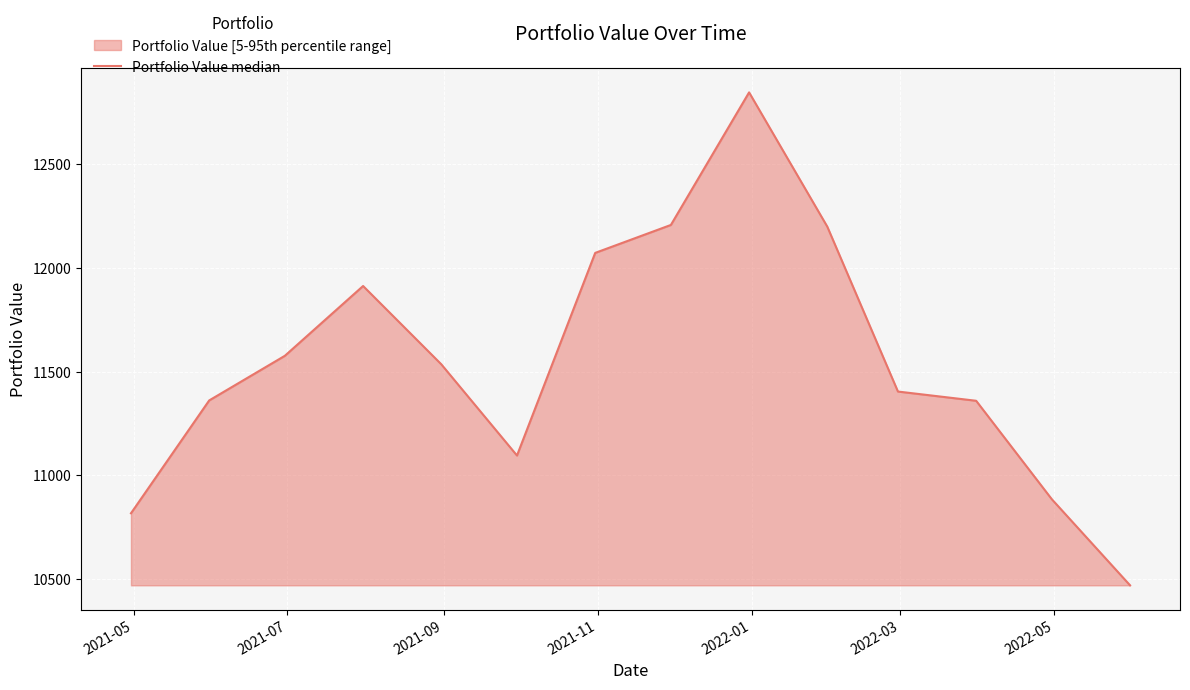

What is the minimum value shown in the chart?

10469.9